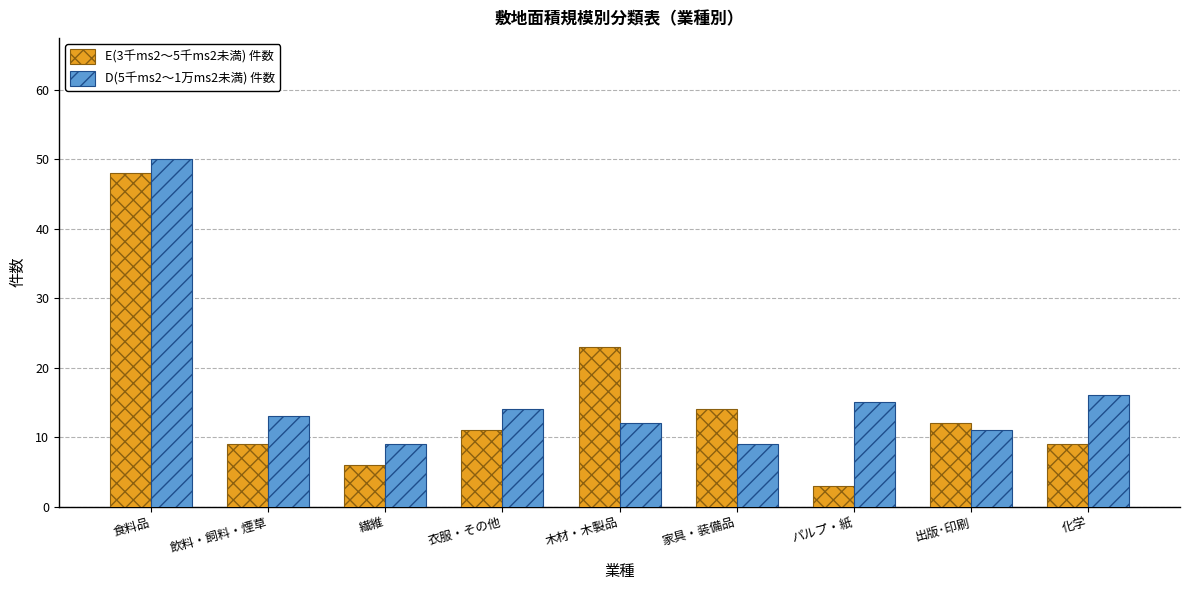

What is the smallest value displayed?

3